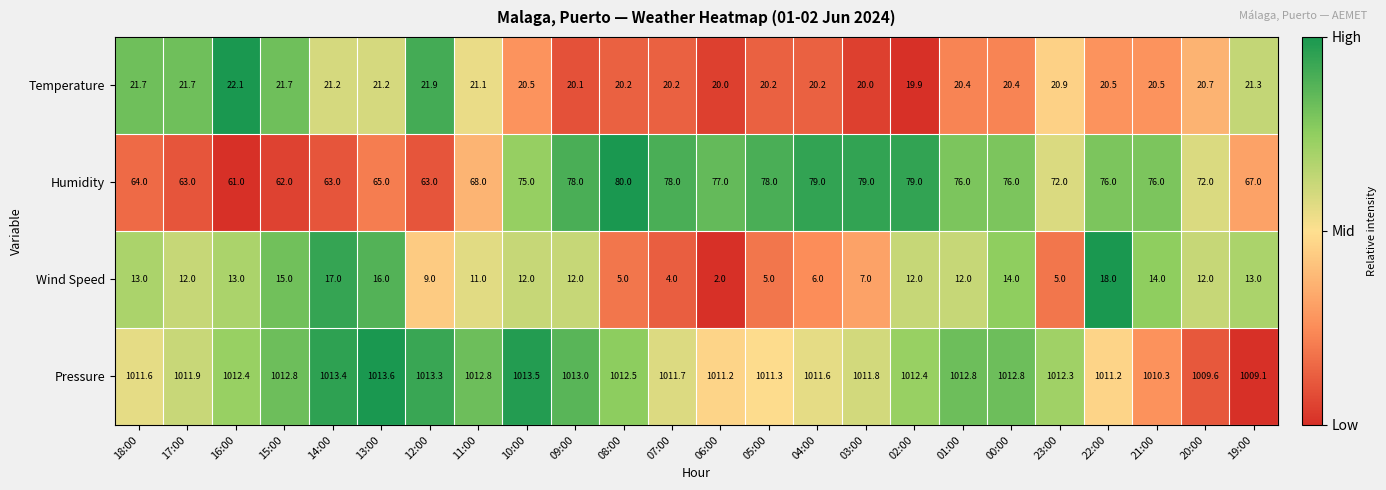

Between 17:00 and 06:00, which series saw the biggest shift?

Humidity